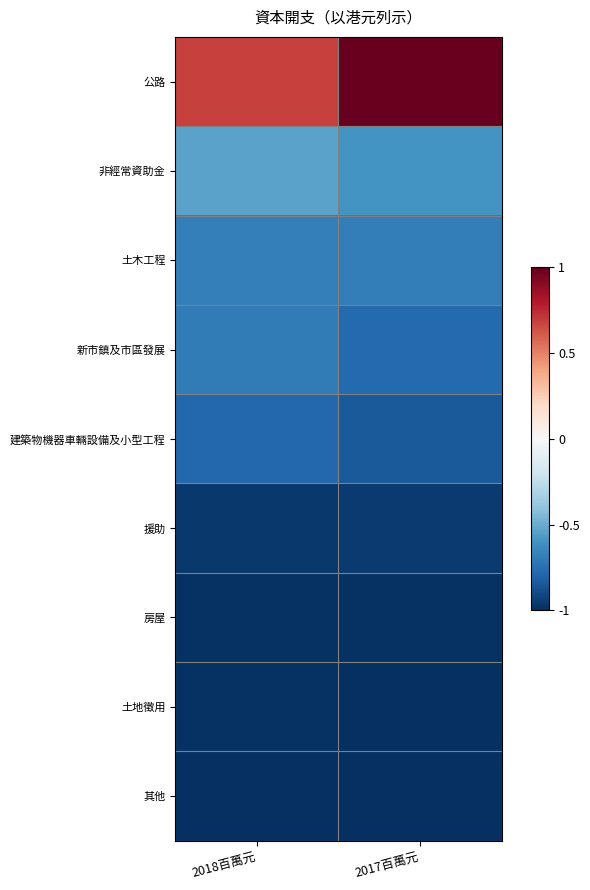

Between 2017百萬元 and 2018百萬元, which is larger?

2017百萬元